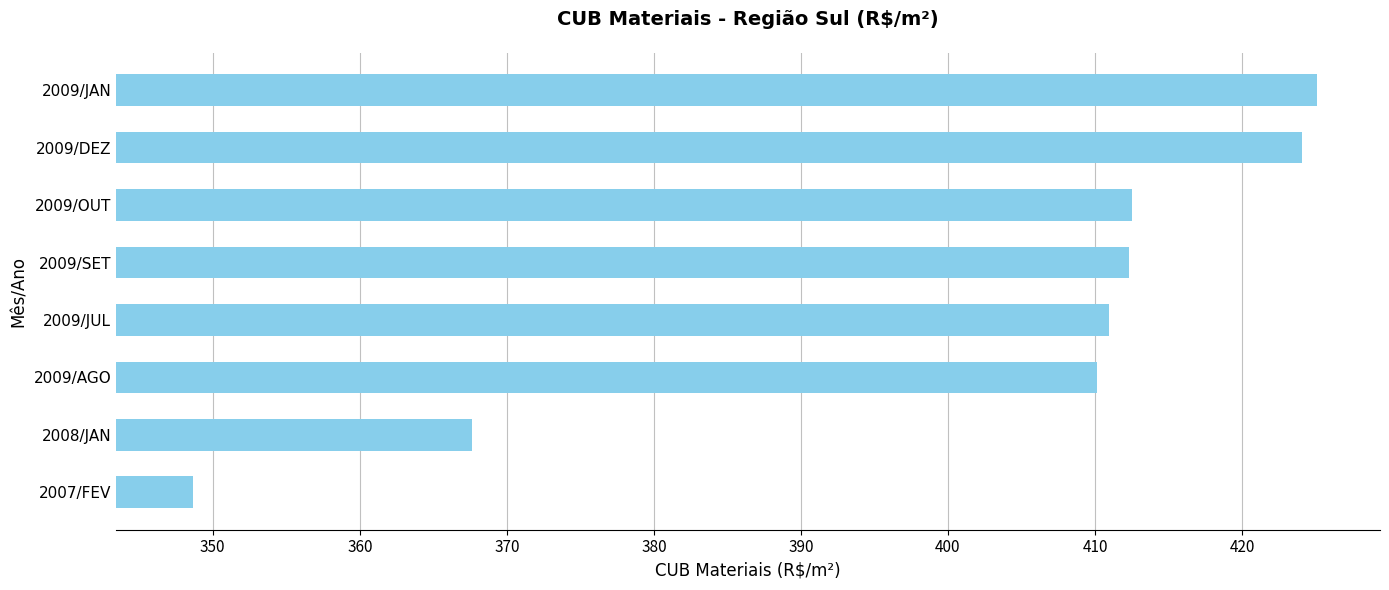

What is the maximum value shown in the chart?

425.1